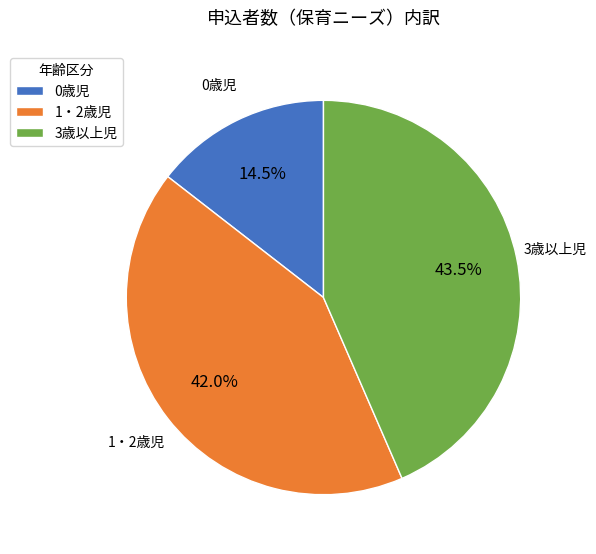

How many slices are in this pie chart?

3